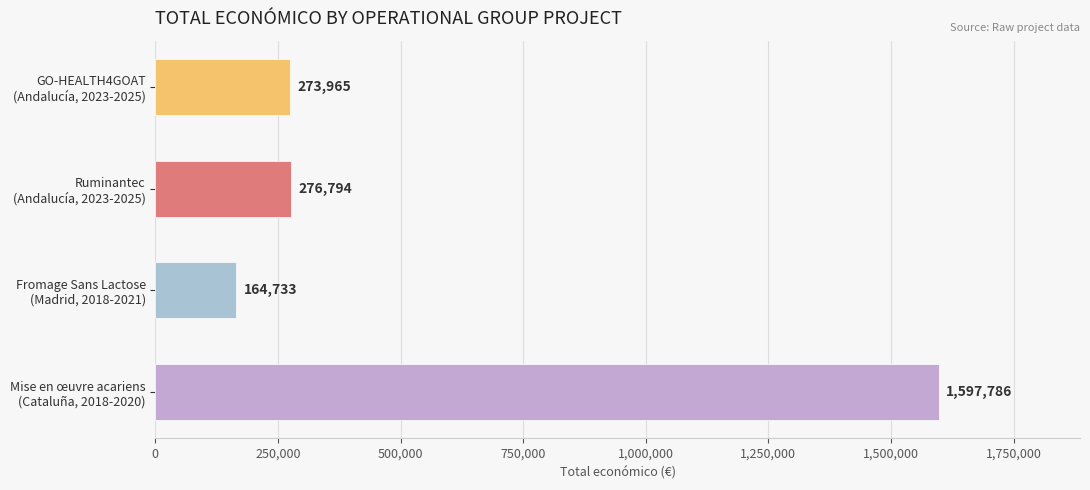

What is the average value?

578320